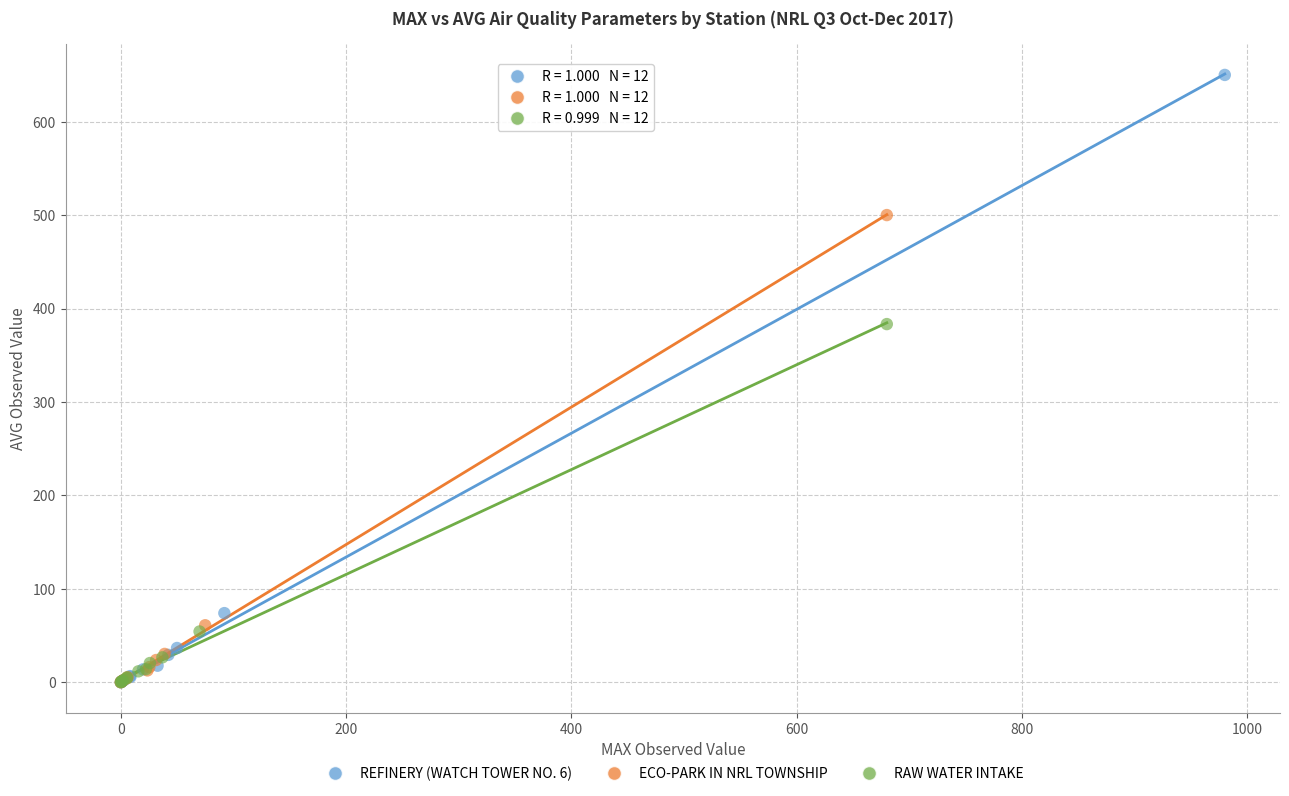

Which series contains the highest Y value?

REFINERY (WATCH TOWER NO. 6)